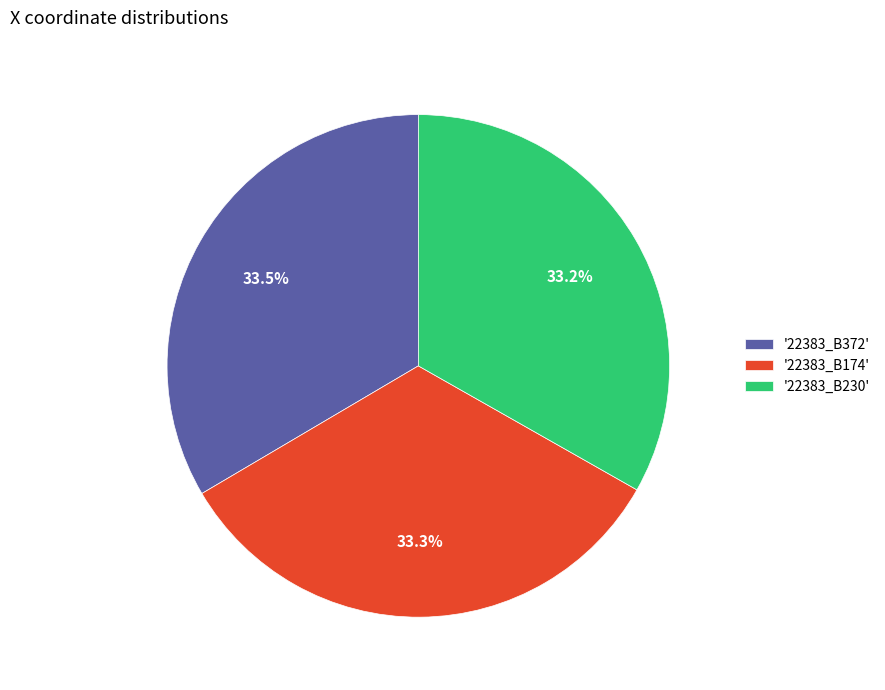

What portion of the pie excludes '22383_B230'?

66.8%